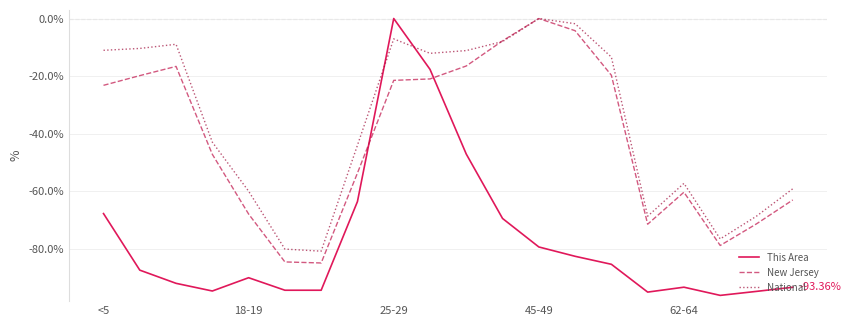

How many times do This Area and New Jersey cross each other?

2